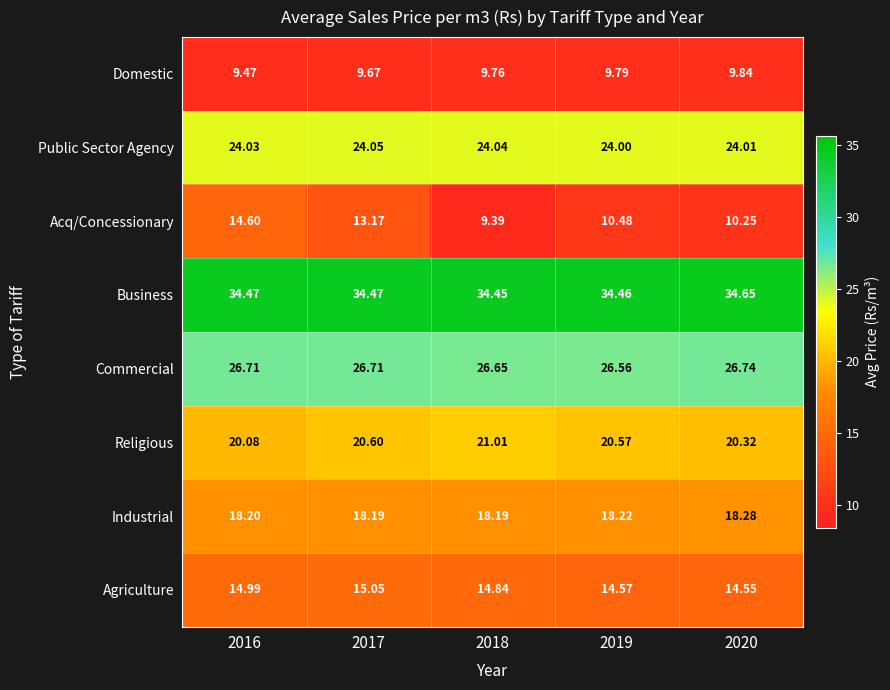

What is the total value across all series at 2018?

158.3